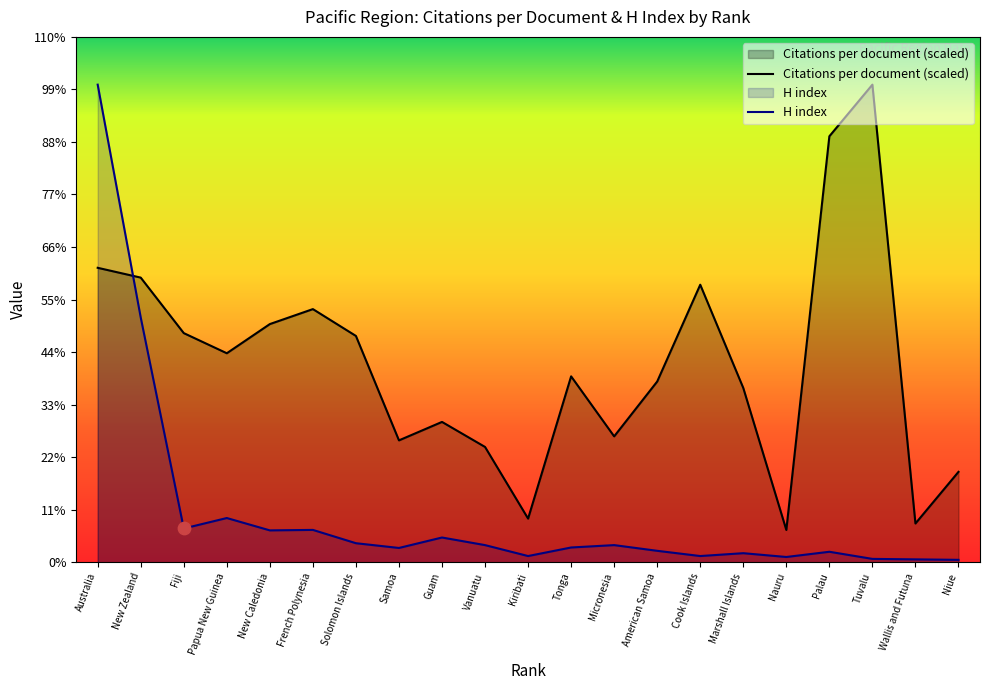

At which category is the sum across all series the highest?

Australia